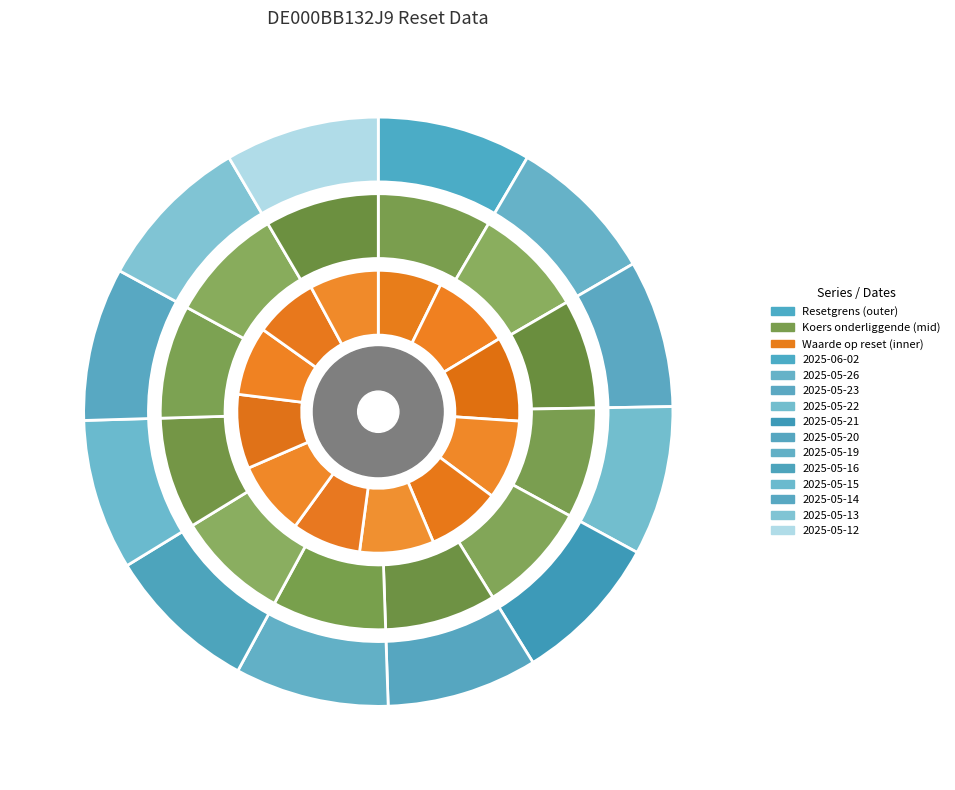

Which category has the biggest portion of the pie?

2025-05-13